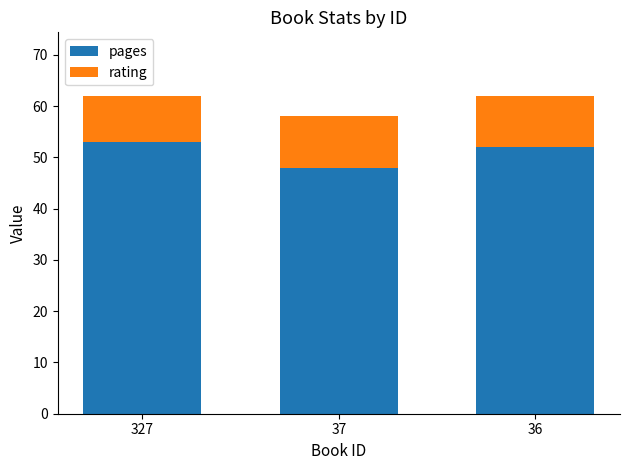

Is it true that pages equals 26 at 327?

False